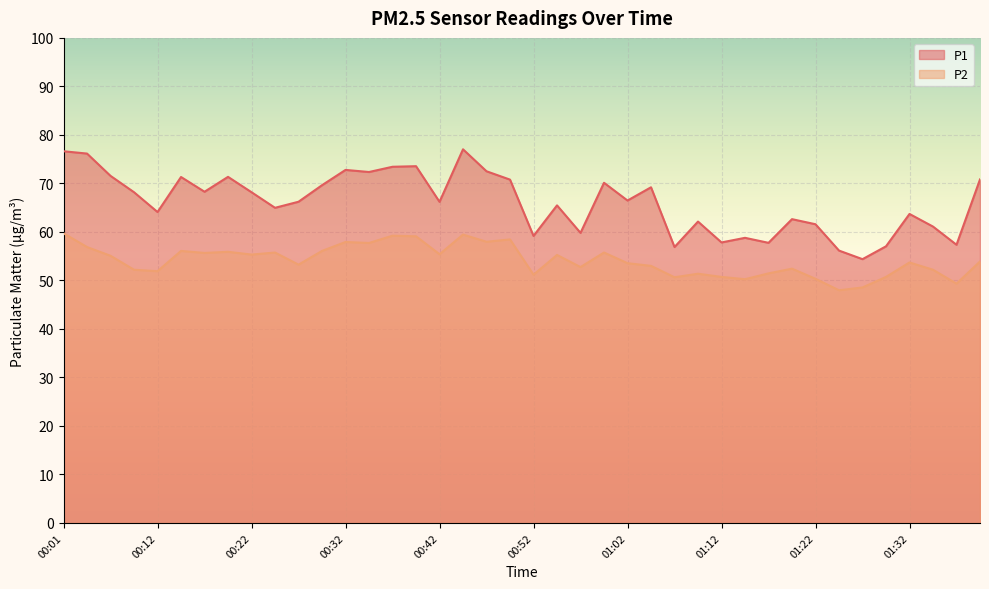

How many values in the P2 series exceed 53?

23